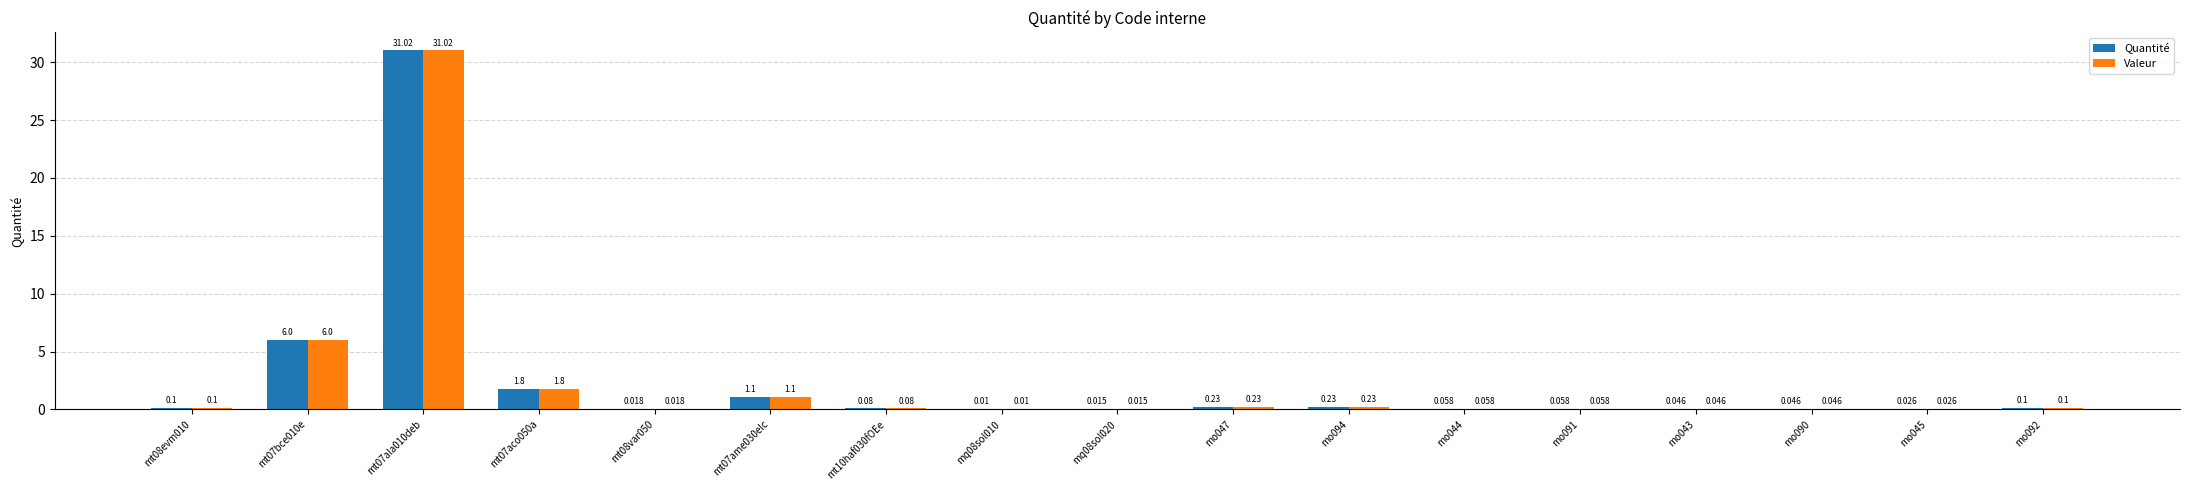

How many groups of bars are there?

17